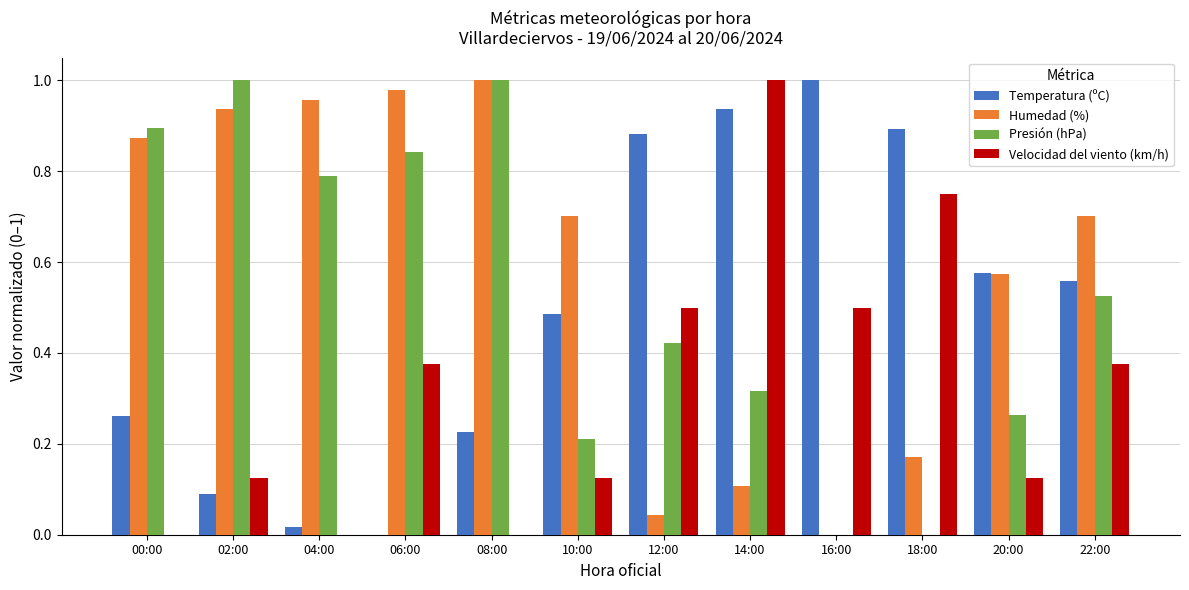

The Humedad (%) series shows 0.9 at 02:00. True or false?

True